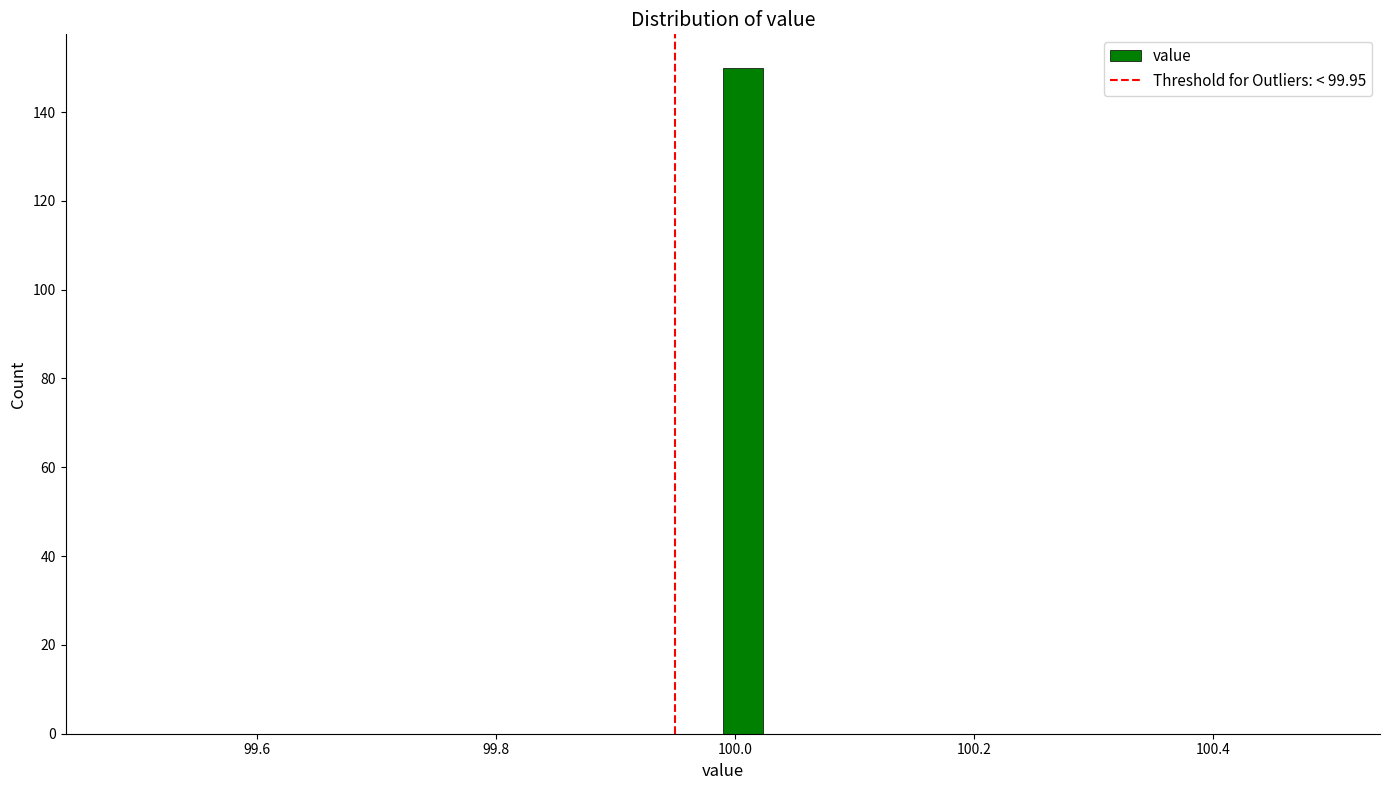

Around what value on the x-axis is the tallest bar? Give the approximate position of its centre, as read against the axis.

100.00